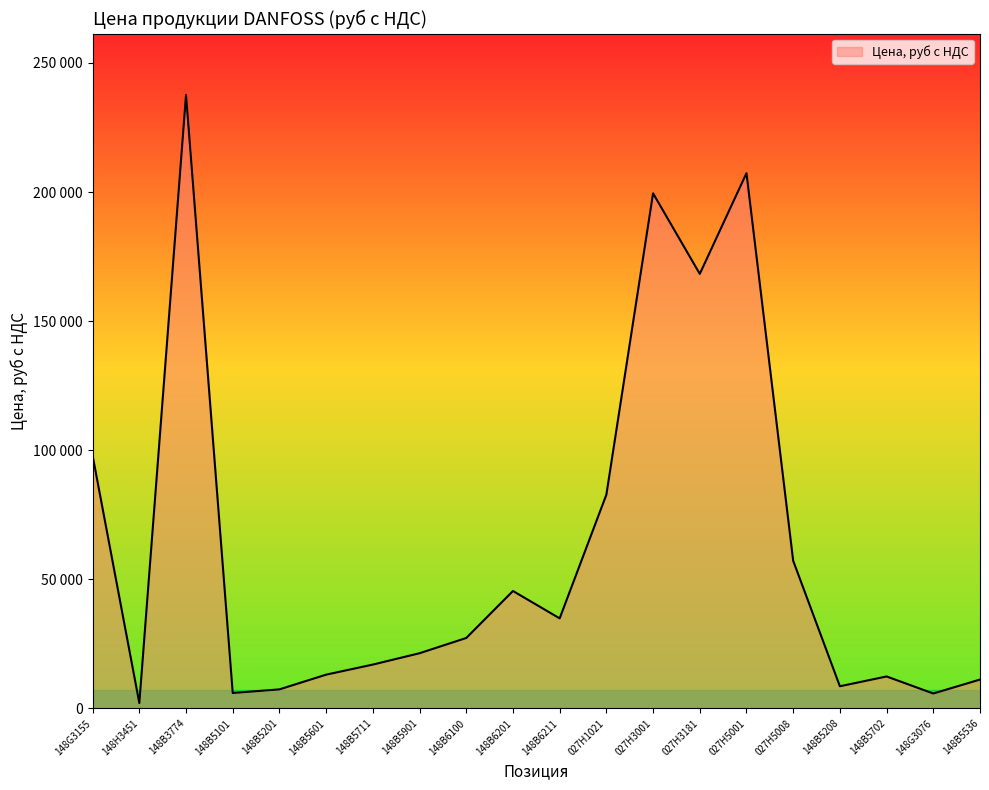

Is this an area chart (filled region under the line)?

Yes